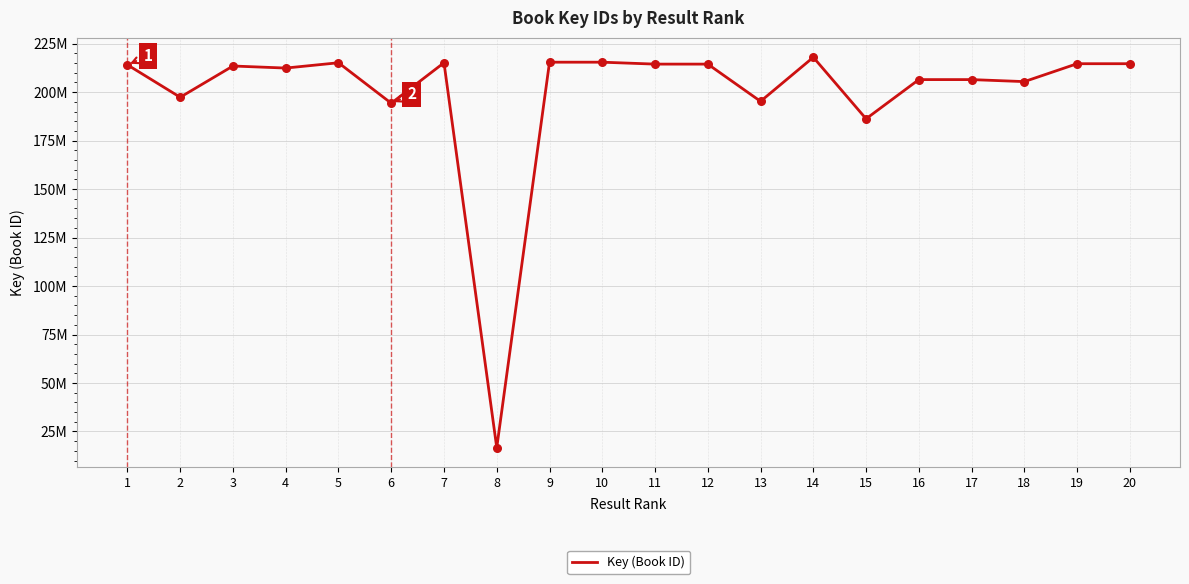

What is the change in value from 2 to 7?

+17798998